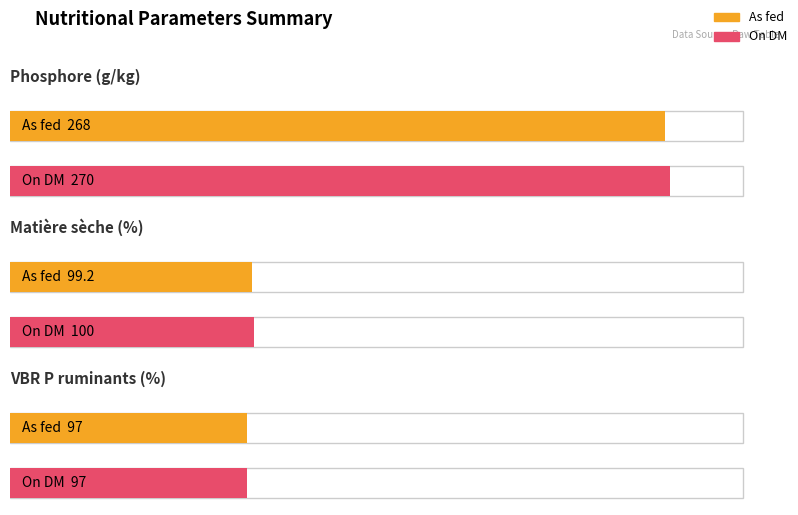

What is the value of the On DM bar at the 1st from the left?

270.0